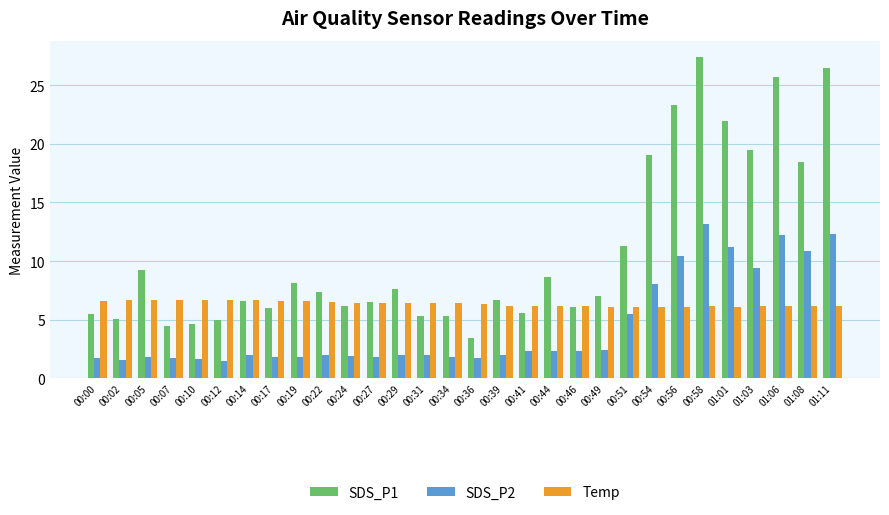

What are all the series names shown in the legend?

SDS_P1, SDS_P2, Temp